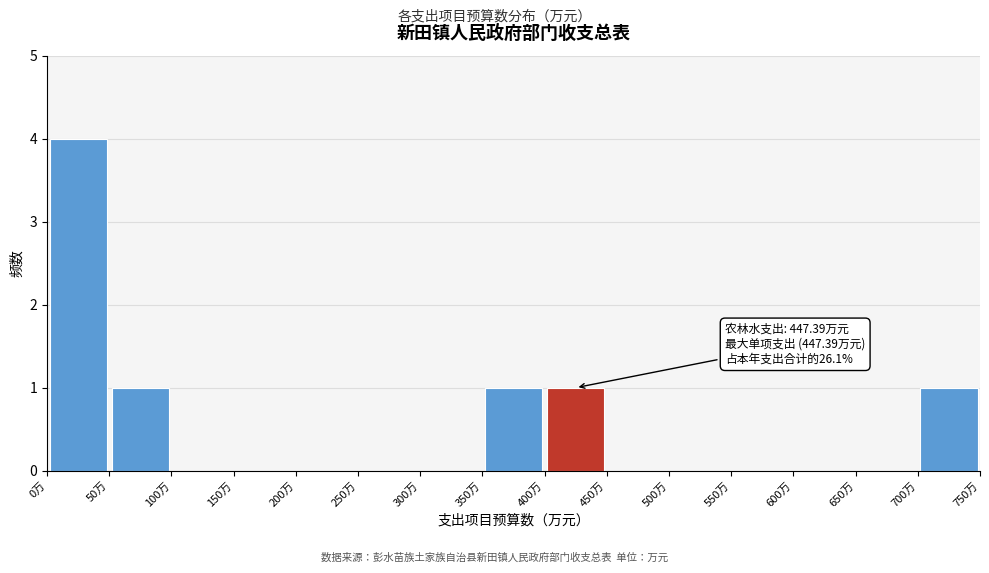

Over which range of the x-axis is the bar tallest?

0 to 50